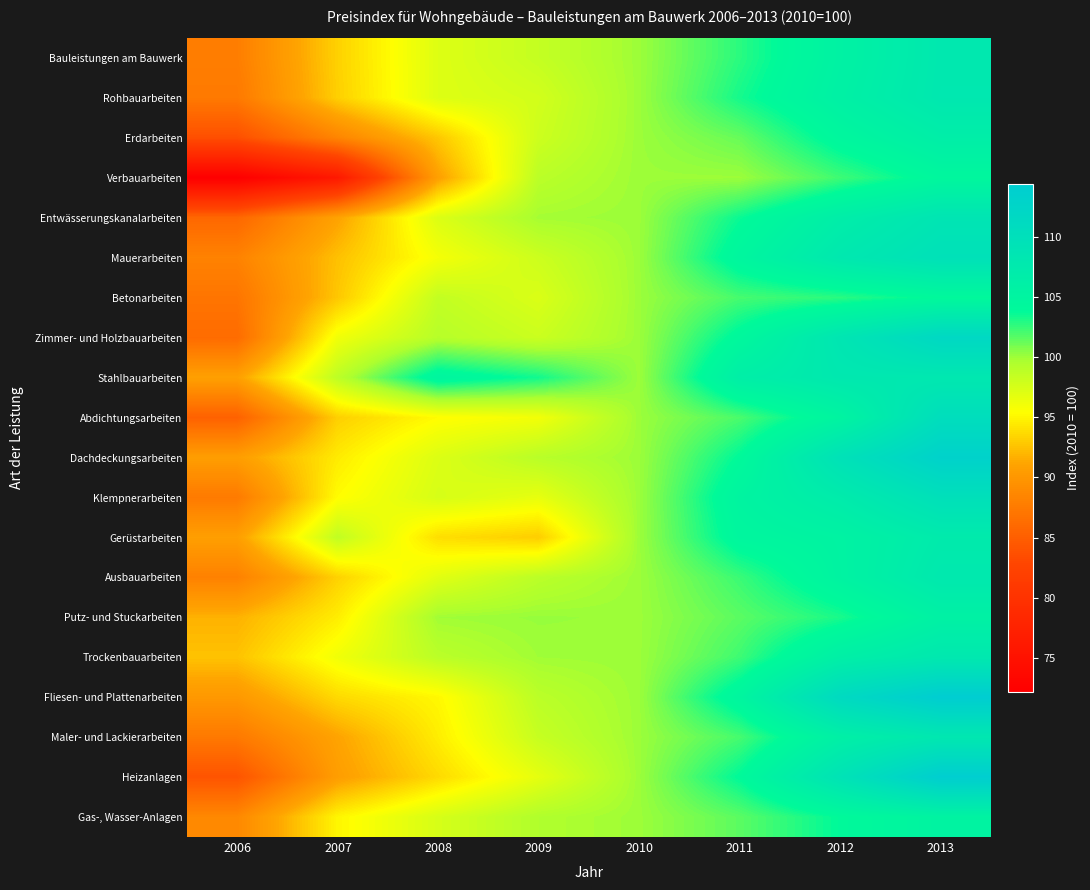

Reading left to right, transcribe all the data shown in this chart.

Bauleistungen am Bauwerk: 2006=87.8	2007=93.3	2008=97.1	2009=98.4	2010=100.0	2011=102.8	2012=105.6	2013=107.9
Rohbauarbeiten: 2006=87.4	2007=93.2	2008=97.1	2009=97.7	2010=100.0	2011=103.3	2012=105.9	2013=108.0
Erdarbeiten: 2006=83.7	2007=88.4	2008=92.8	2009=98.0	2010=100.0	2011=101.3	2012=104.5	2013=106.5
Verbauarbeiten: 2006=72.2	2007=76.1	2008=90.8	2009=98.9	2010=100.0	2011=100.0	2012=102.3	2013=104.5
Entwässerungskanalarbeiten: 2006=85.8	2007=91.0	2008=97.2	2009=99.8	2010=100.0	2011=103.6	2012=106.6	2013=108.7
Mauerarbeiten: 2006=88.2	2007=92.5	2008=95.9	2009=98.0	2010=100.0	2011=104.7	2012=107.9	2013=109.7
Betonarbeiten: 2006=87.0	2007=92.8	2008=98.5	2009=97.3	2010=100.0	2011=102.1	2012=102.8	2013=104.1
Zimmer- und Holzbauarbeiten: 2006=86.2	2007=96.1	2008=99.1	2009=98.1	2010=100.0	2011=104.3	2012=108.5	2013=111.8
Stahlbauarbeiten: 2006=90.8	2007=98.8	2008=104.9	2009=103.4	2010=100.0	2011=106.4	2012=107.9	2013=108.0
Abdichtungsarbeiten: 2006=85.3	2007=93.2	2008=95.3	2009=96.0	2010=100.0	2011=102.0	2012=105.1	2013=110.4
Dachdeckungsarbeiten: 2006=90.6	2007=94.5	2008=97.2	2009=99.0	2010=100.0	2011=103.9	2012=109.5	2013=113.2
Klempnerarbeiten: 2006=87.5	2007=95.3	2008=97.5	2009=96.6	2010=100.0	2011=105.1	2012=107.1	2013=109.9
Gerüstarbeiten: 2006=90.7	2007=98.6	2008=93.9	2009=93.1	2010=100.0	2011=104.6	2012=105.4	2013=107.3
Ausbauarbeiten: 2006=88.1	2007=93.3	2008=96.9	2009=98.9	2010=100.0	2011=102.4	2012=105.3	2013=107.8
Putz- und Stuckarbeiten: 2006=91.8	2007=94.6	2008=99.9	2009=100.1	2010=100.0	2011=101.6	2012=103.2	2013=105.8
Trockenbauarbeiten: 2006=92.6	2007=96.1	2008=98.9	2009=99.9	2010=100.0	2011=102.3	2012=106.2	2013=107.9
Fliesen- und Plattenarbeiten: 2006=90.1	2007=93.7	2008=95.1	2009=98.9	2010=100.0	2011=104.8	2012=111.3	2013=114.4
Maler- und Lackierarbeiten: 2006=87.4	2007=91.1	2008=94.6	2009=98.3	2010=100.0	2011=102.1	2012=106.1	2013=108.1
Heizanlagen: 2006=84.1	2007=90.6	2008=93.7	2009=96.7	2010=100.0	2011=103.9	2012=109.2	2013=114.2
Gas-, Wasser-Anlagen: 2006=88.7	2007=95.0	2008=97.5	2009=99.4	2010=100.0	2011=101.6	2012=103.9	2013=105.3